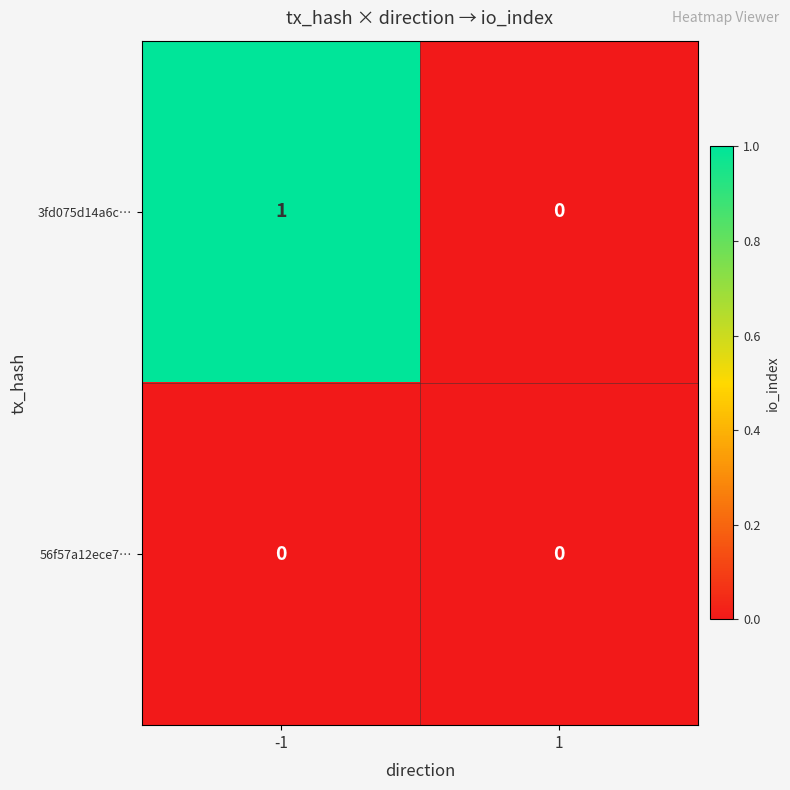

Is the value of 3fd075d14a6c… at -1 greater than the value of 56f57a12ece7… at 1?

Yes